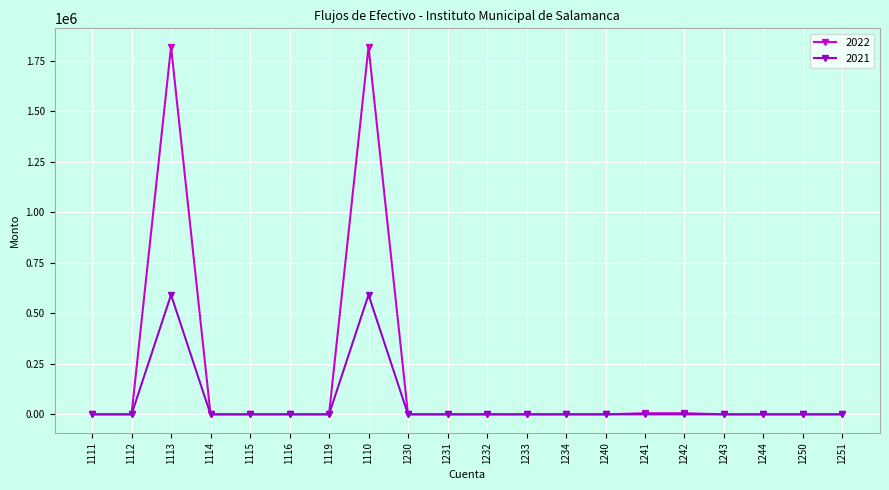

At how many categories does at least one series exceed 1668338?

2